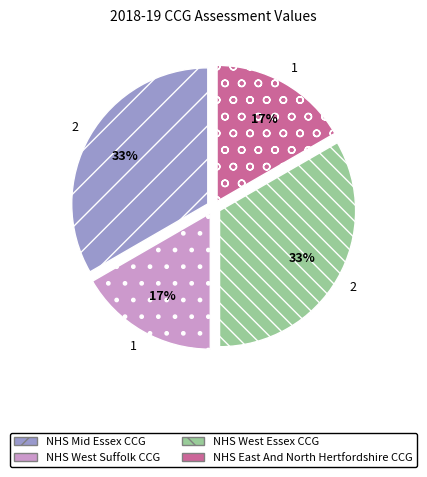

True or false: NHS Mid Essex CCG accounts for 33% of the total.

True